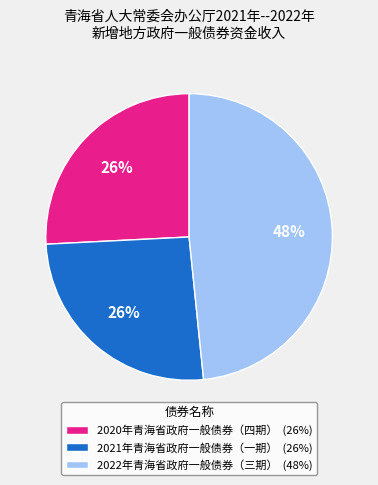

How many segments does this pie chart have?

3